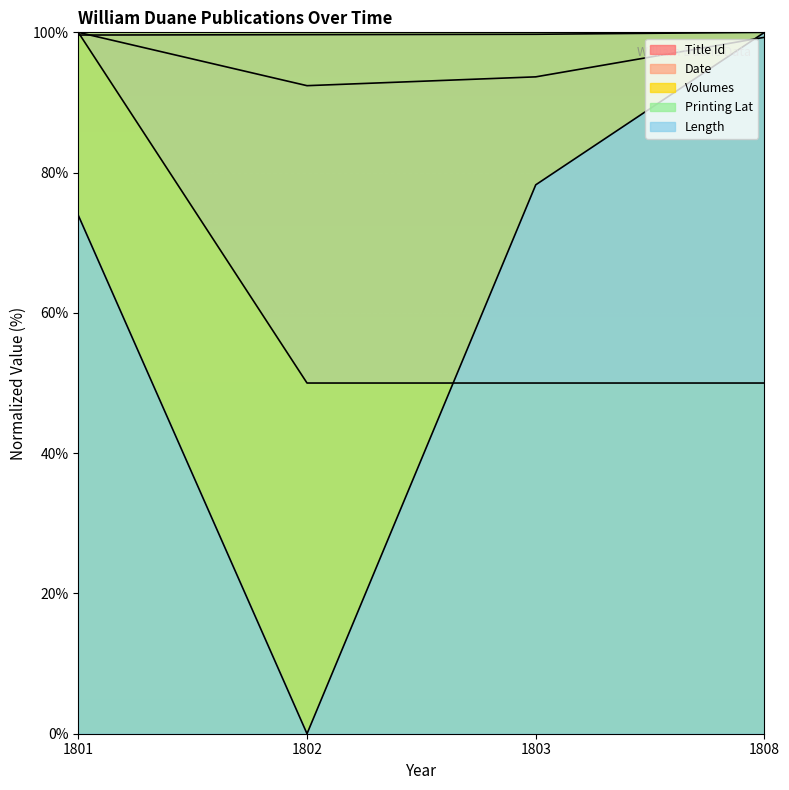

Is the value of Length at 1801 greater than the value of Title Id at 1803?

No